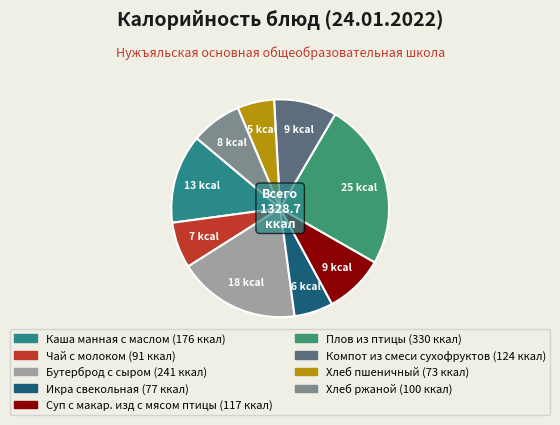

Count the number of slices in the pie.

9